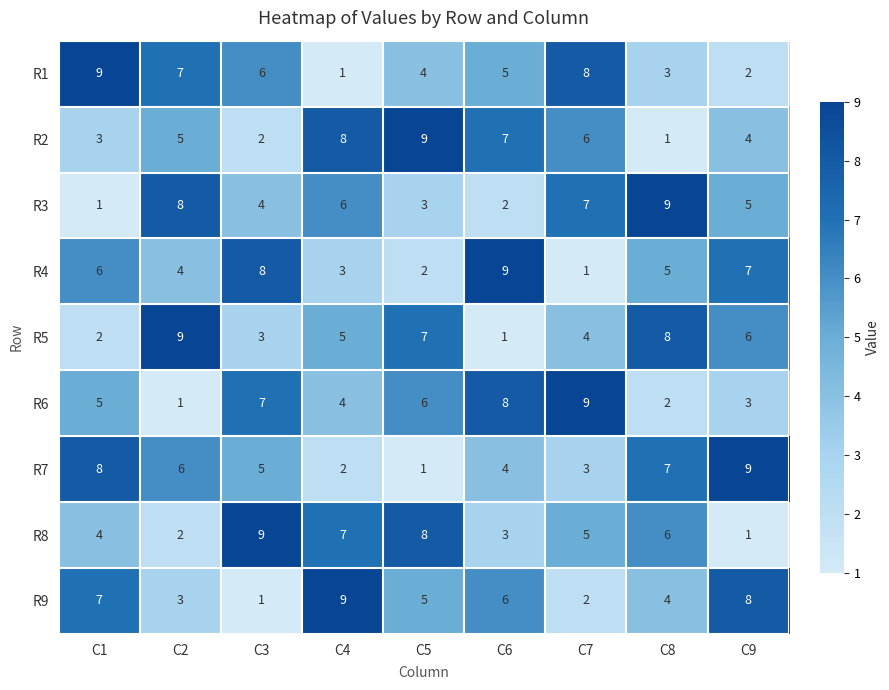

What is the spread (max minus min) of values at C3?

8